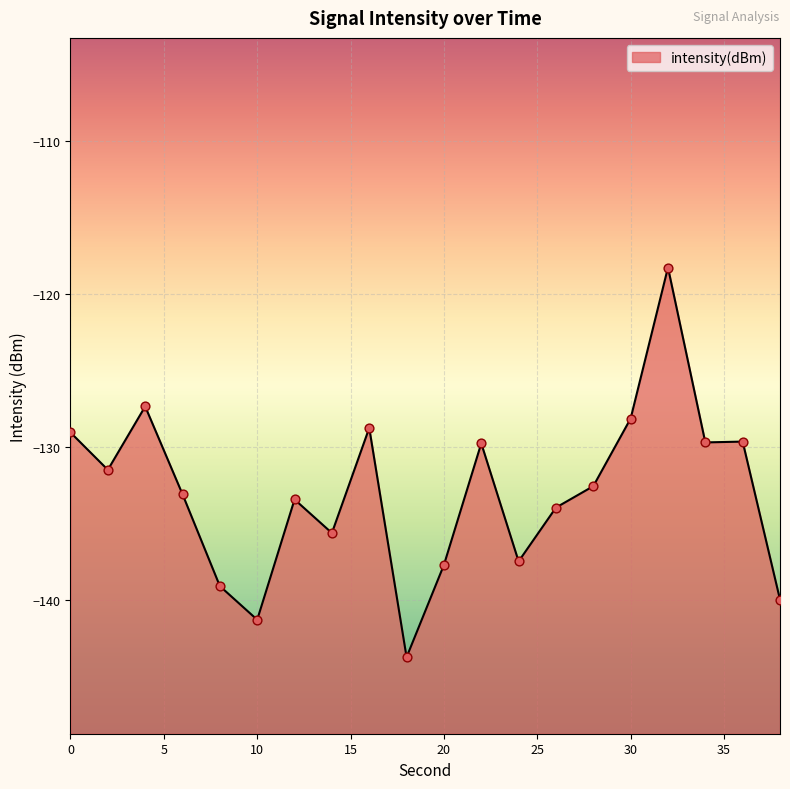

What is the change in value from 8 to 30?

+10.9